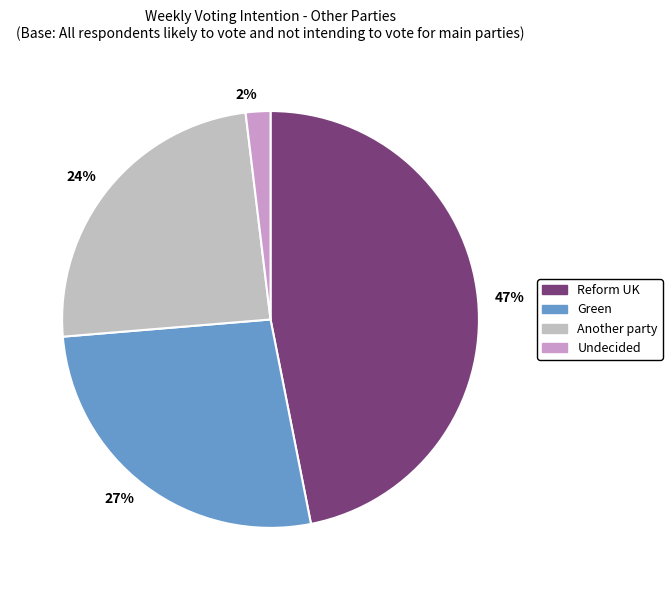

Count the number of slices in the pie.

4